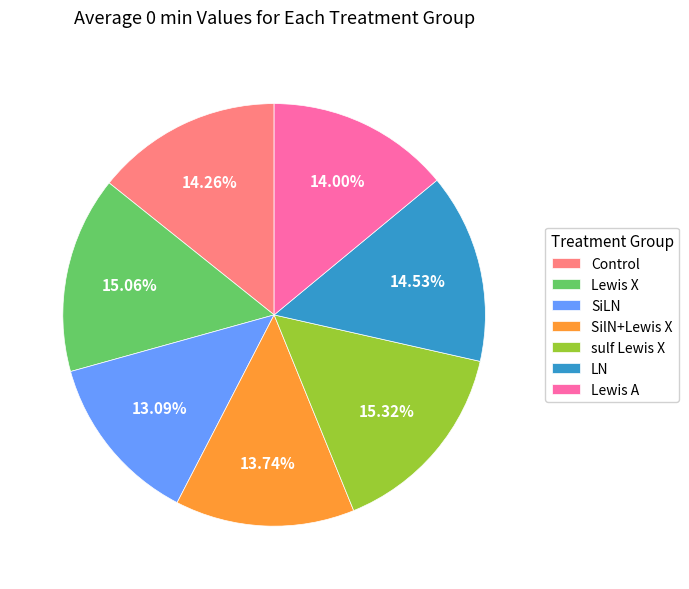

Is it true that SiLN is 13% of the pie?

True